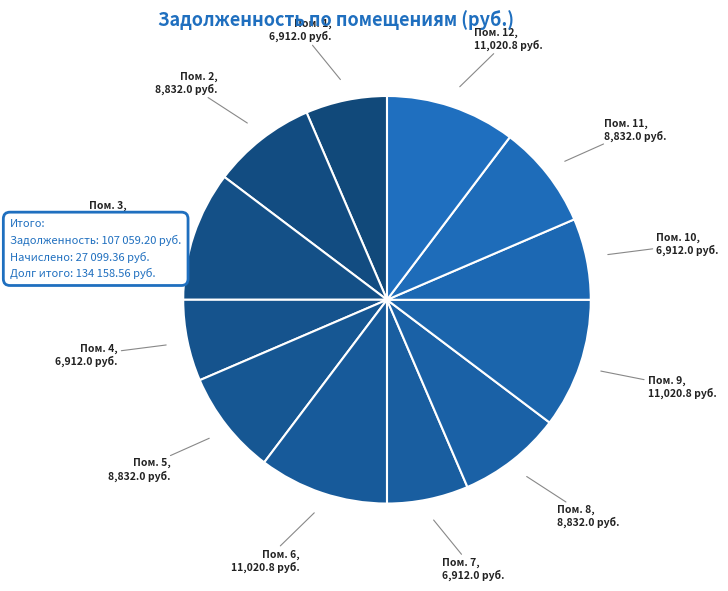

Combined, do Пом. 5 and Пом. 7 account for over 50%?

No